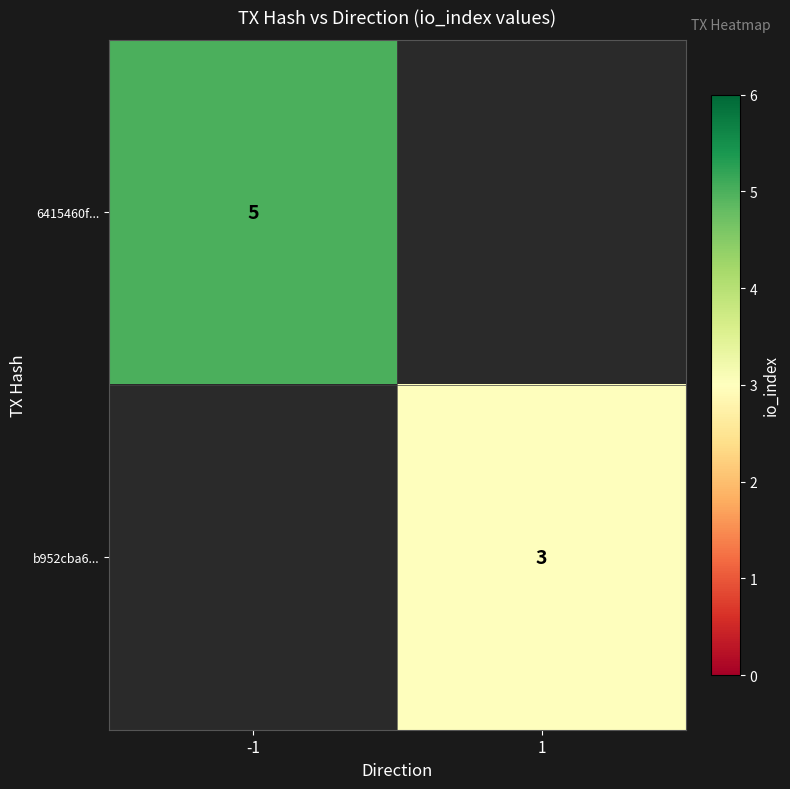

How many data points does each series have?

2